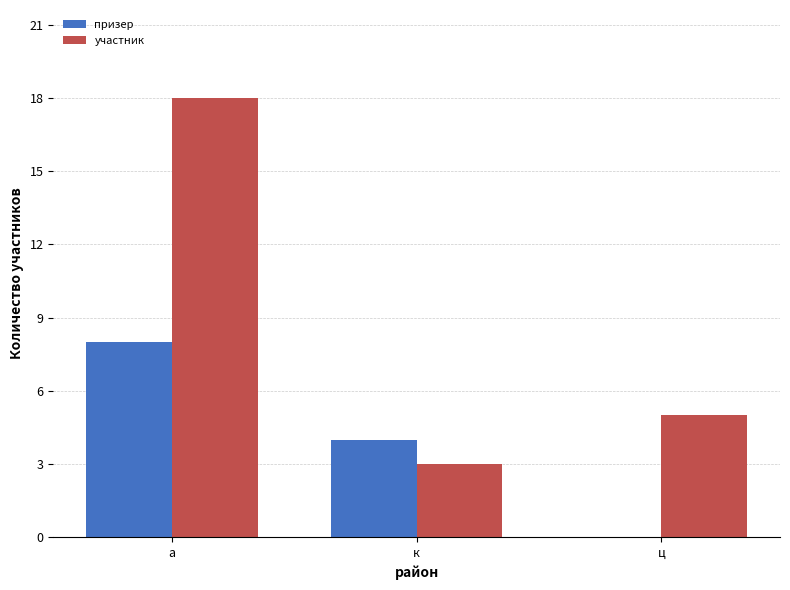

Between а and ц, which series saw the biggest shift?

участник